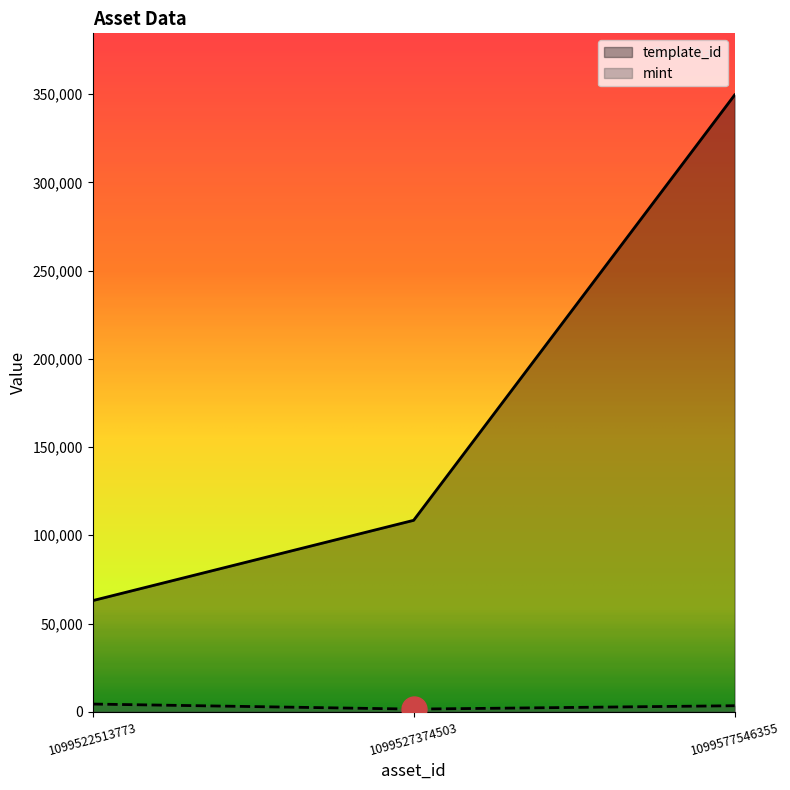

How many data points does each series have?

3